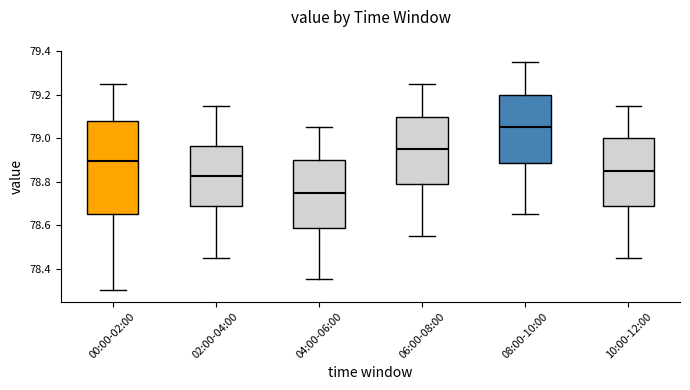

Reading left to right, read every box against the y-axis: the position of its median line, the range the box covers, and the ends of its whiskers. The values are not printed on the chart, so give them approximately, as read against the axis.

00:00-02:00: median 78.90, box 78.66 to 79.08, whiskers 78.30 to 79.26
02:00-04:00: median 78.82, box 78.68 to 78.96, whiskers 78.46 to 79.16
04:00-06:00: median 78.76, box 78.58 to 78.90, whiskers 78.36 to 79.06
06:00-08:00: median 78.96, box 78.78 to 79.10, whiskers 78.56 to 79.26
08:00-10:00: median 79.06, box 78.88 to 79.20, whiskers 78.66 to 79.36
10:00-12:00: median 78.86, box 78.68 to 79.00, whiskers 78.46 to 79.16